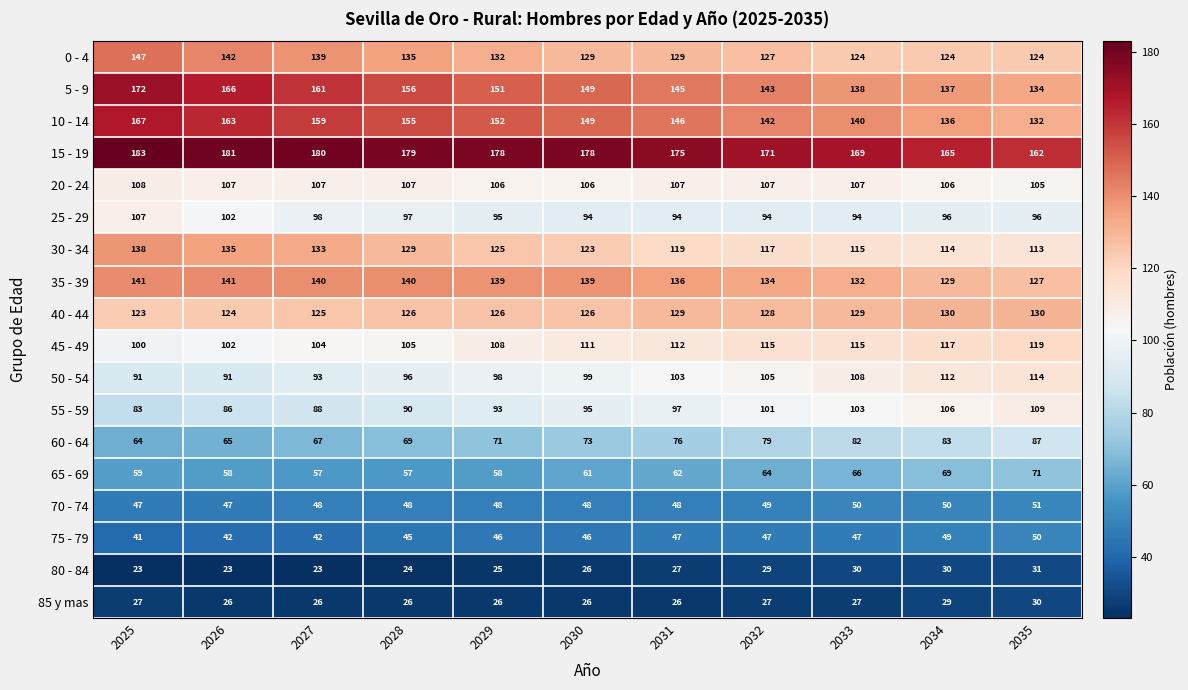

Which series has the largest total across all categories?

15 - 19